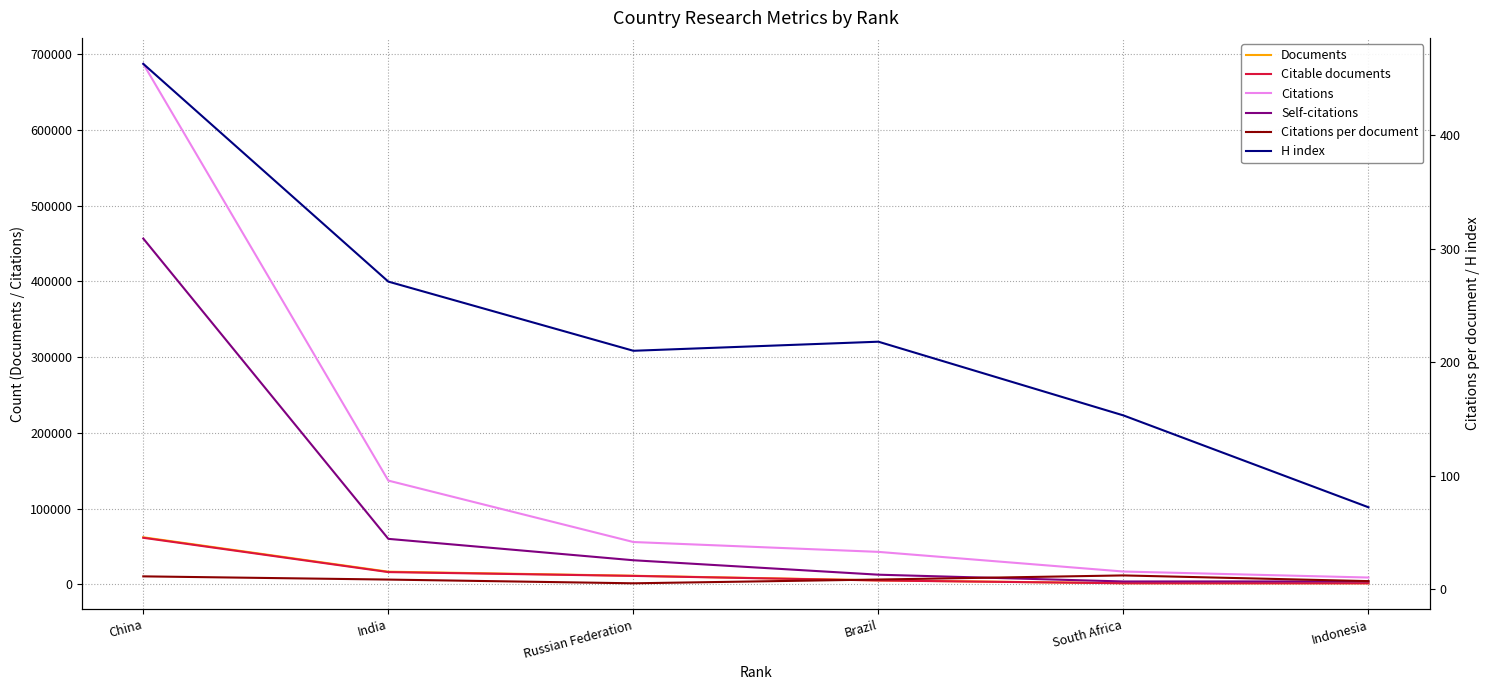

True or false: H index and Documents intersect in this chart.

False